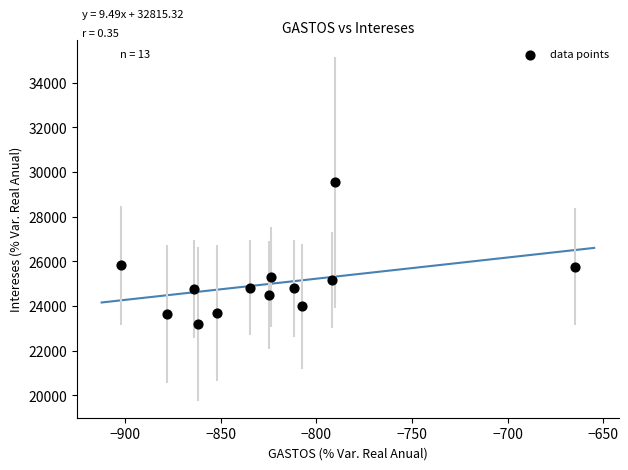

What is the range of Y values (max minus min)?

6329.7